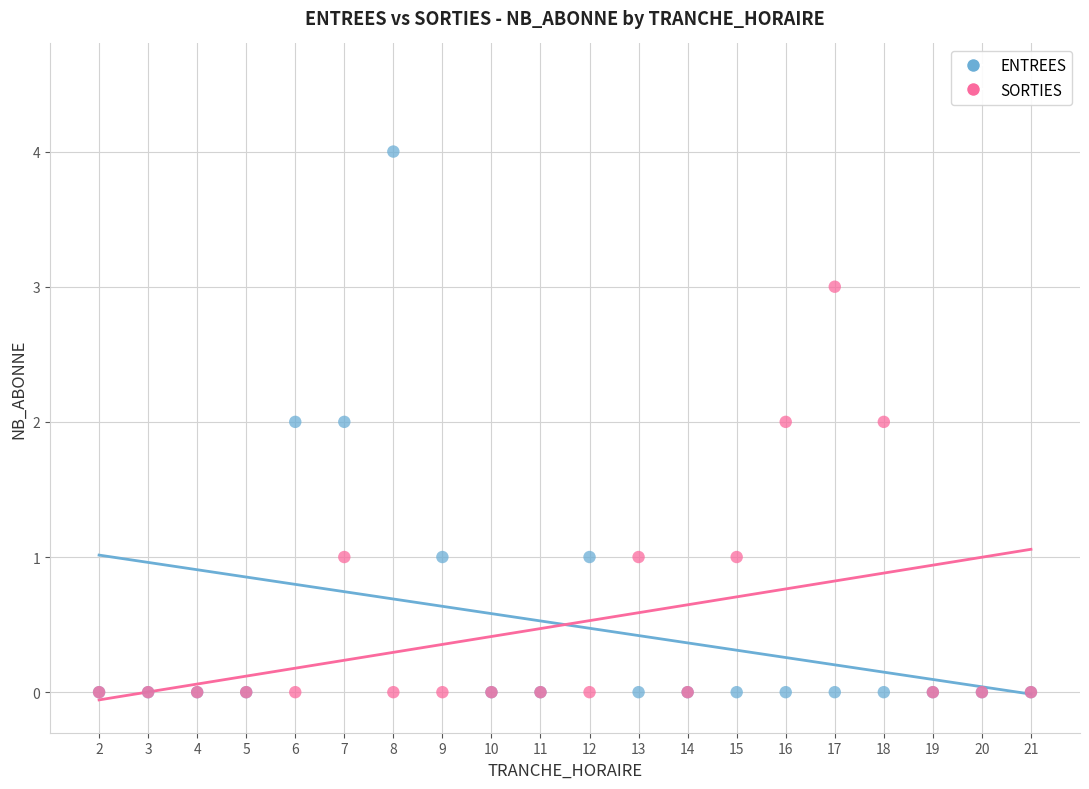

Which series has the largest Y range (max minus min)?

ENTREES